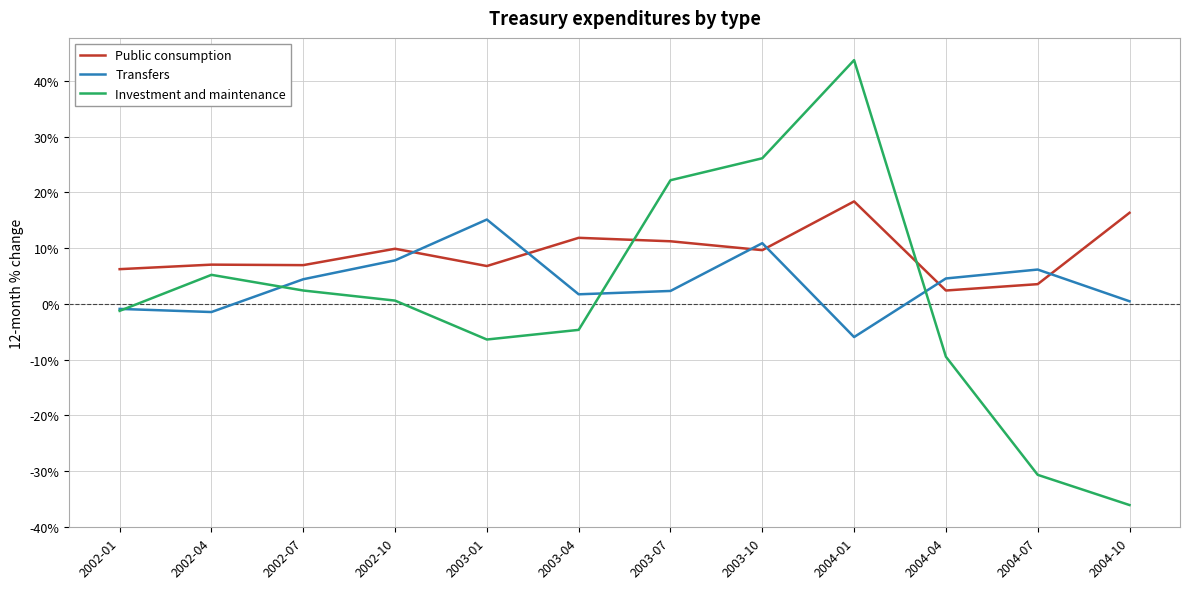

List the series in order of their peak value, highest first.

Investment and maintenance, Public consumption, Transfers